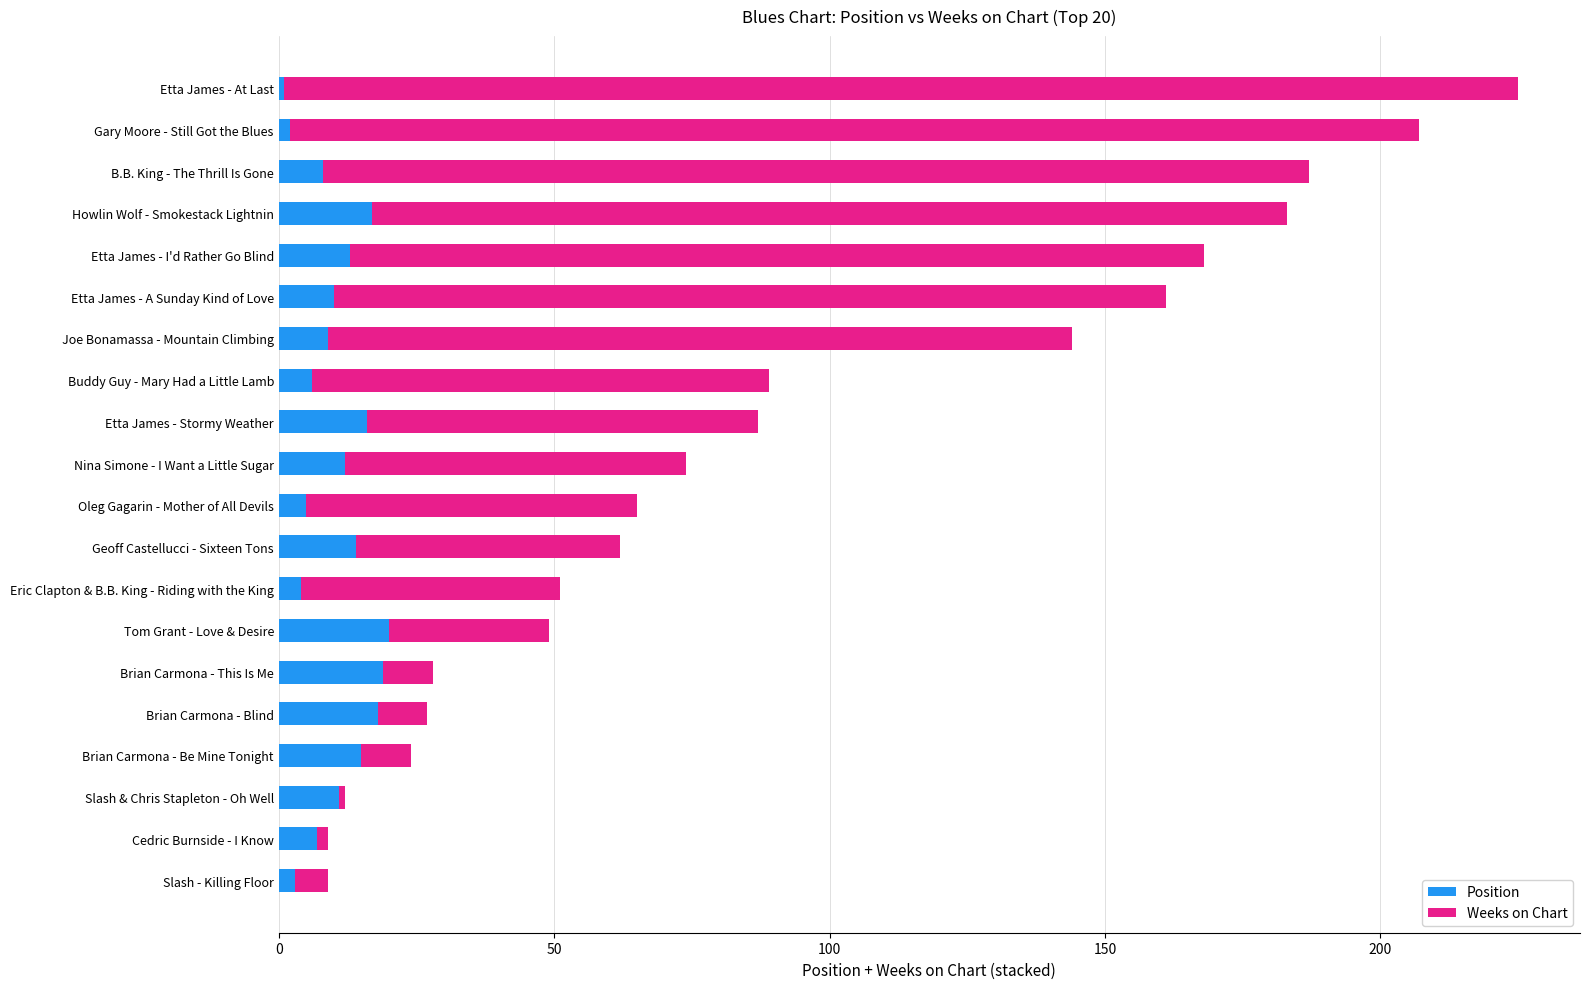

The Position series shows 6 at Buddy Guy - Mary Had a Little Lamb. True or false?

True